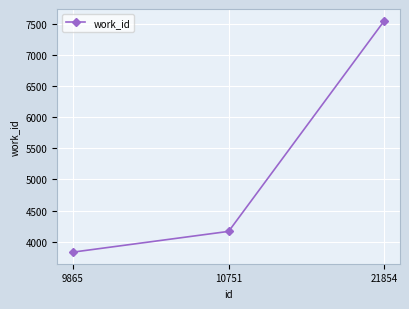

What is the maximum value shown in the chart?

7548